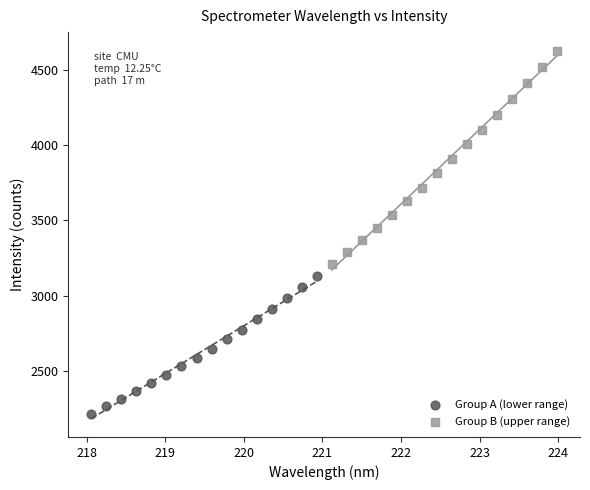

Which series contains the lowest Y value?

Group A (lower range)